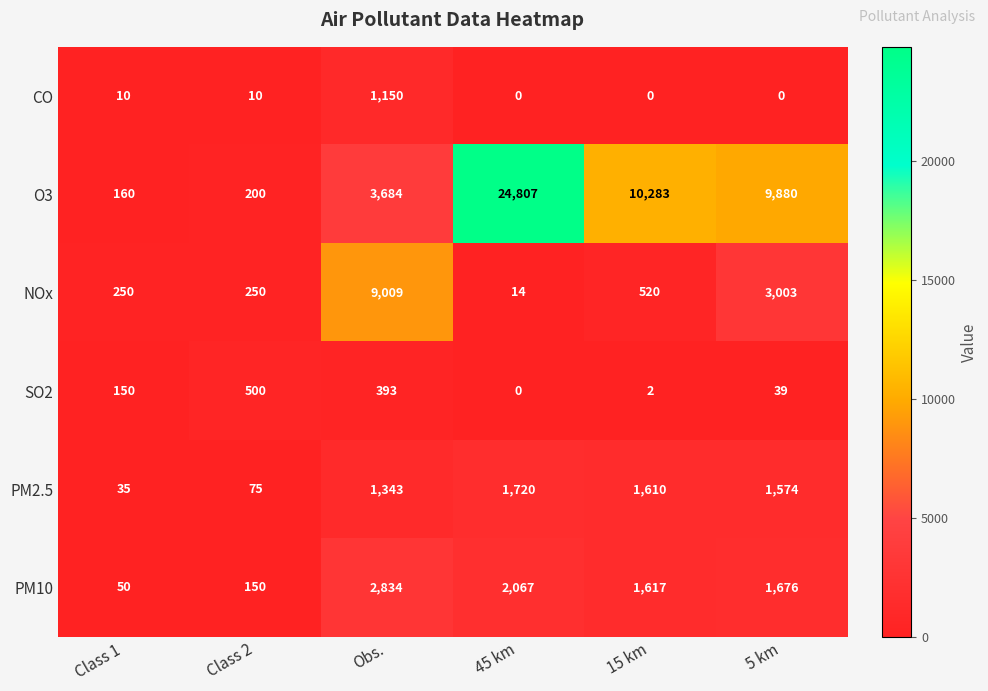

What is the sum of the O3 values at 15 km and 5 km?

20163